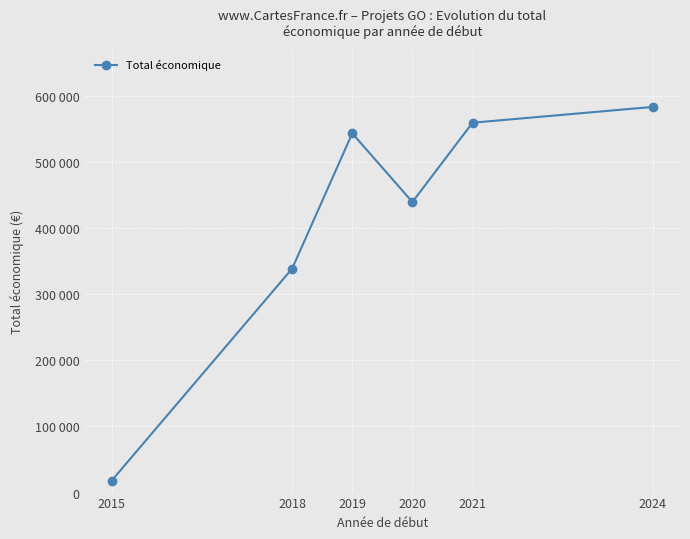

Does the chart have visible grid lines?

Yes